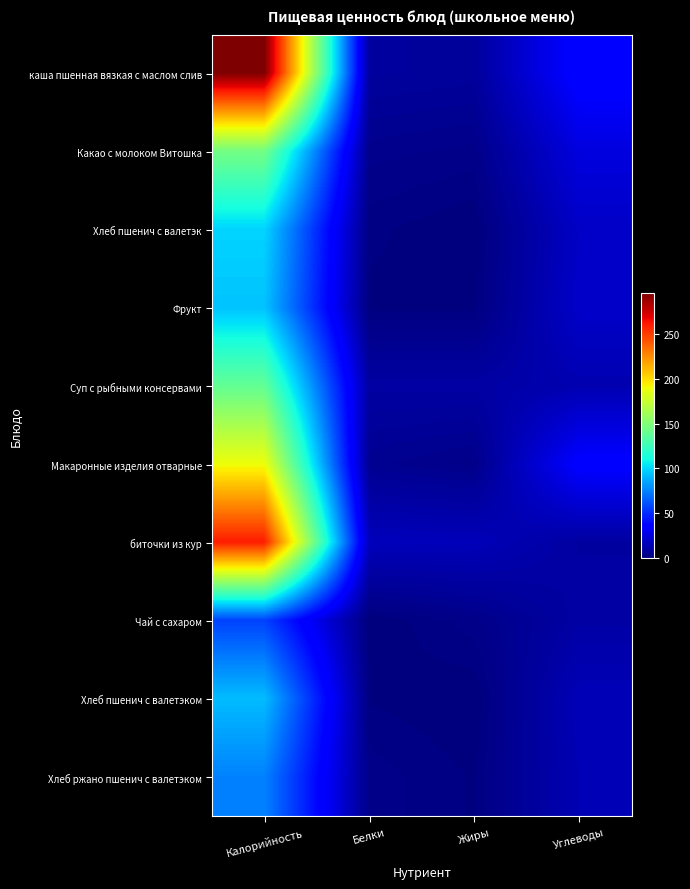

Which category has the lowest value across all series?

Жиры